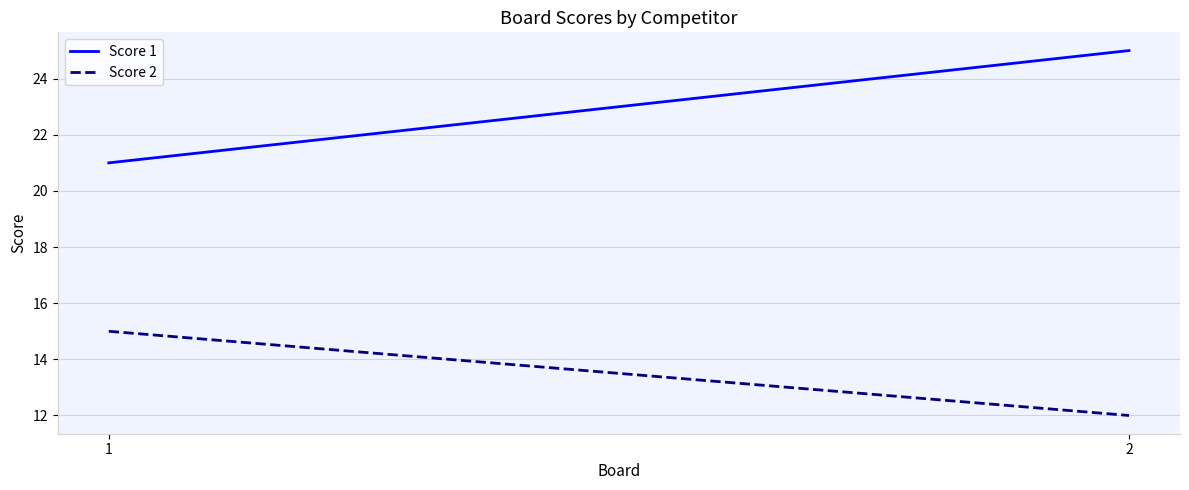

Reading left to right, transcribe all the data shown in this chart.

Score 1: 1=21	2=25
Score 2: 1=15	2=12